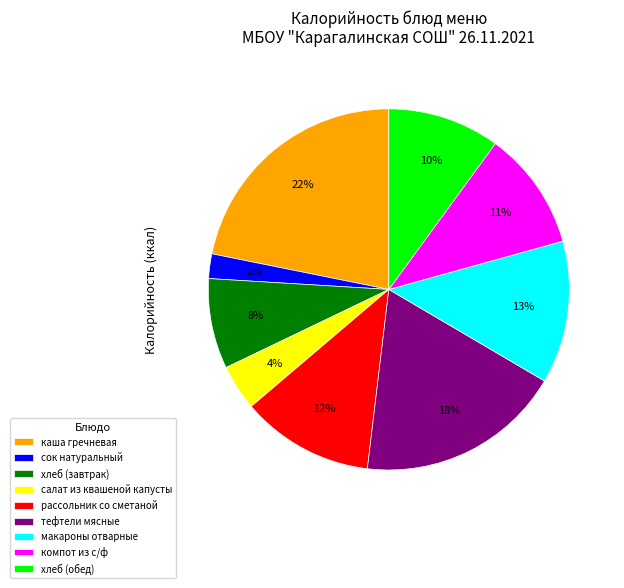

To the nearest percent, what percentage of the pie is хлеб (завтрак)?

8%